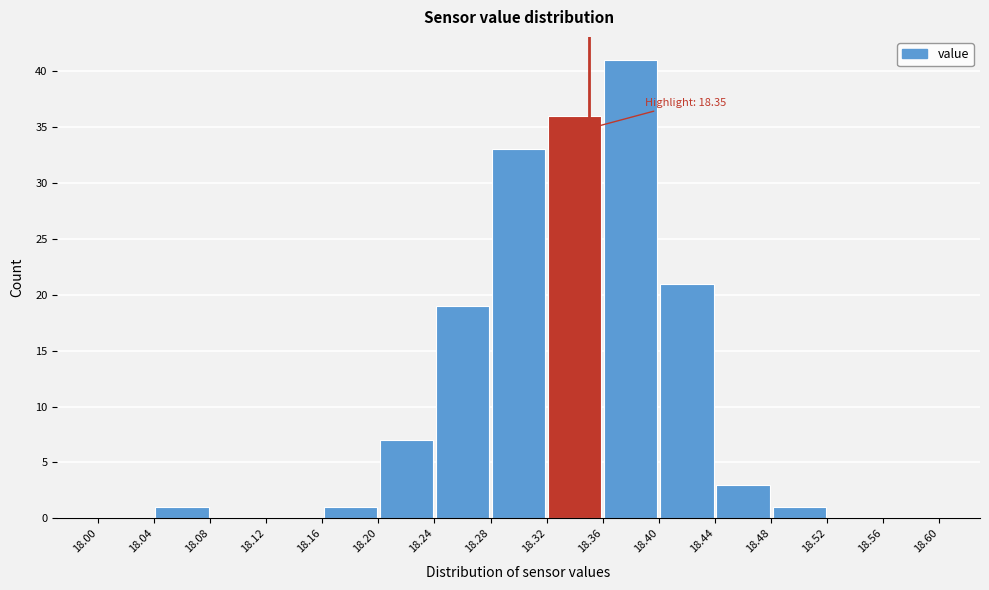

Over which range of the x-axis is the bar tallest?

18.36 to 18.40